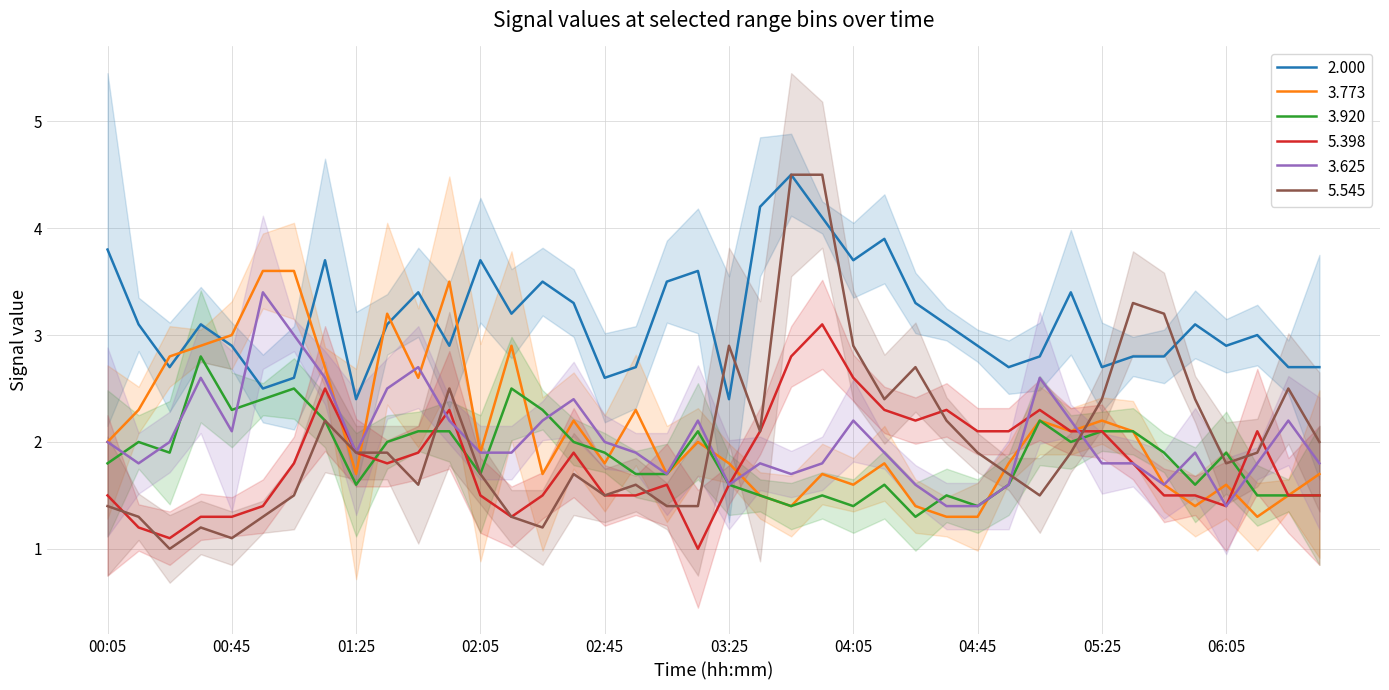

Count the number of categories in the chart.

40